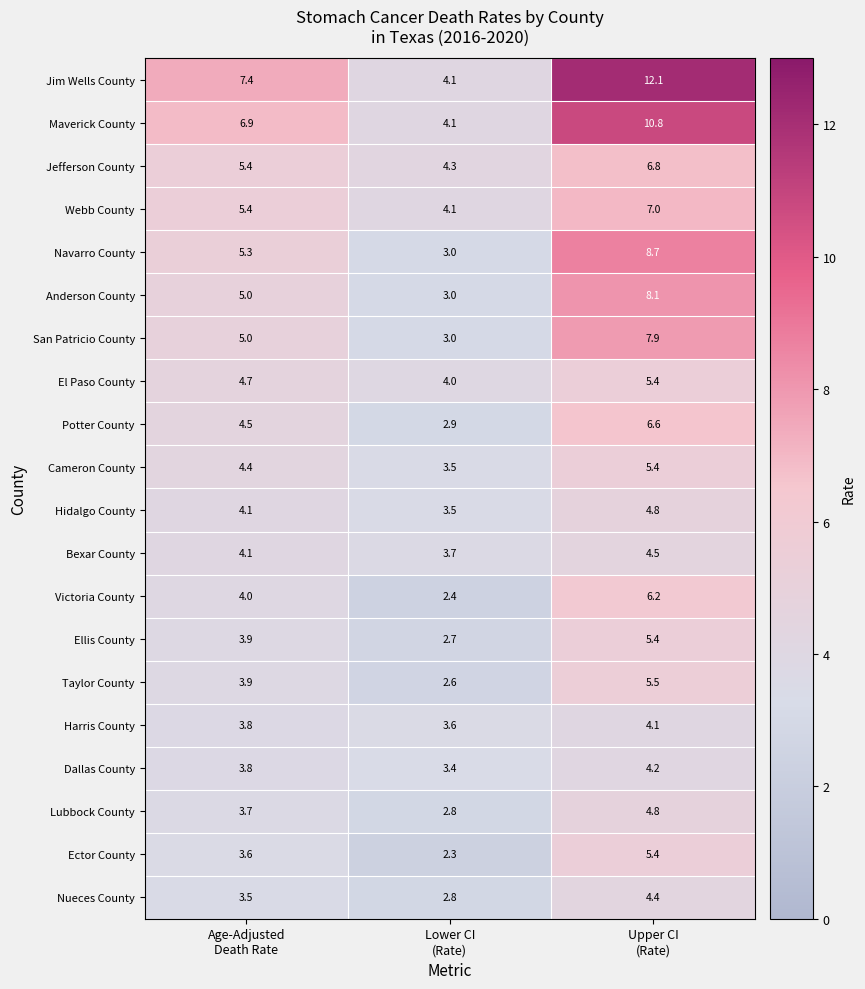

Which series has the largest total across all categories?

Jim Wells County